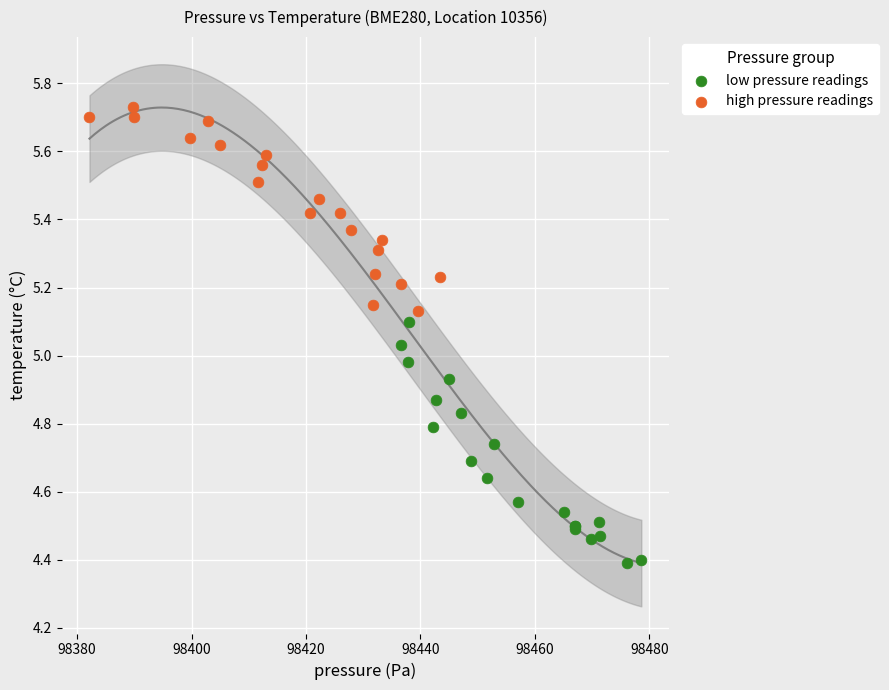

Which series contains the lowest Y value?

low pressure readings